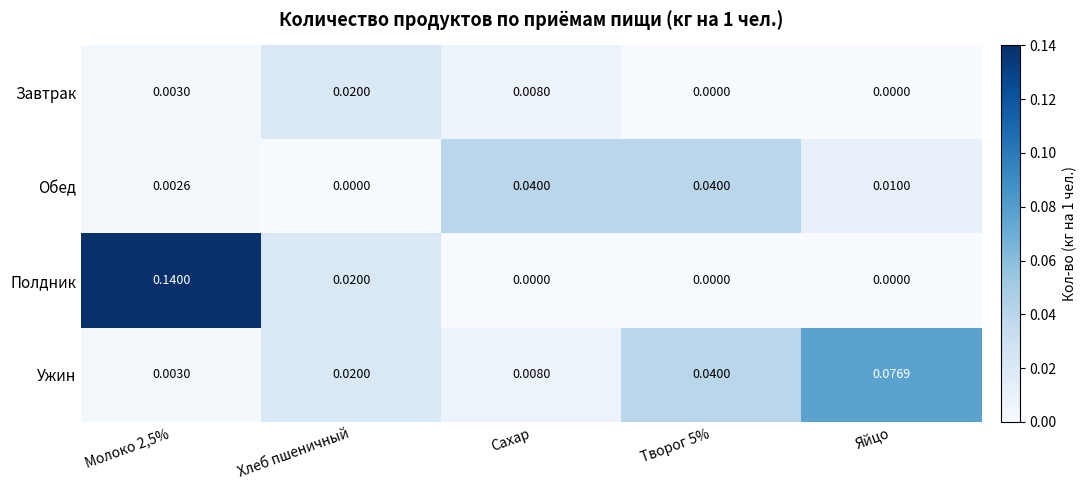

List the series in order of their peak value, lowest first.

Завтрак, Обед, Ужин, Полдник